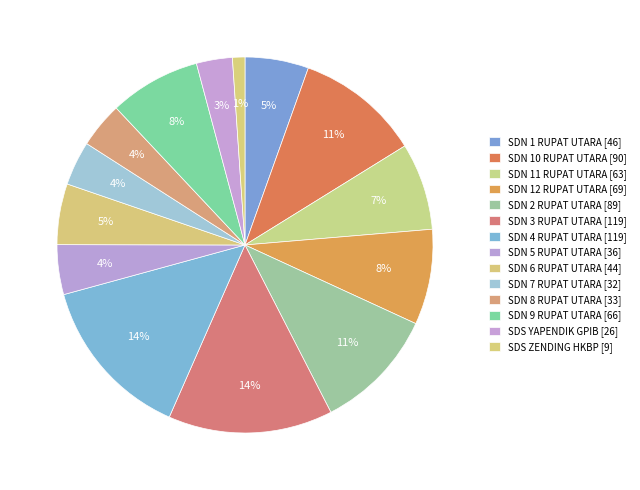

Does SDN 11 RUPAT UTARA account for over 50% of the chart?

No